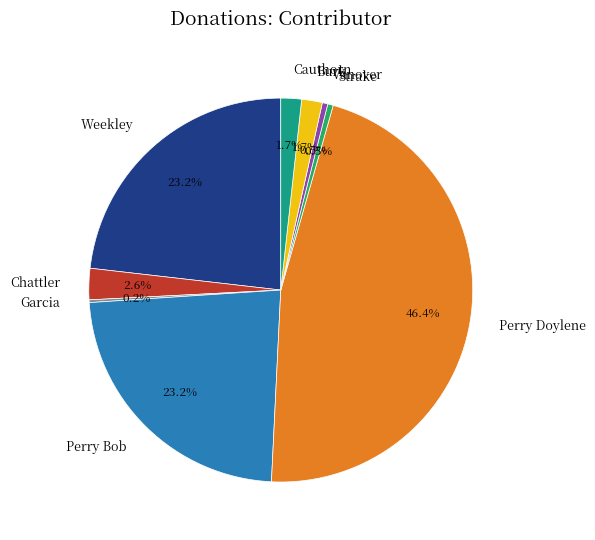

What percentage is NOT represented by Burk?

98.3%